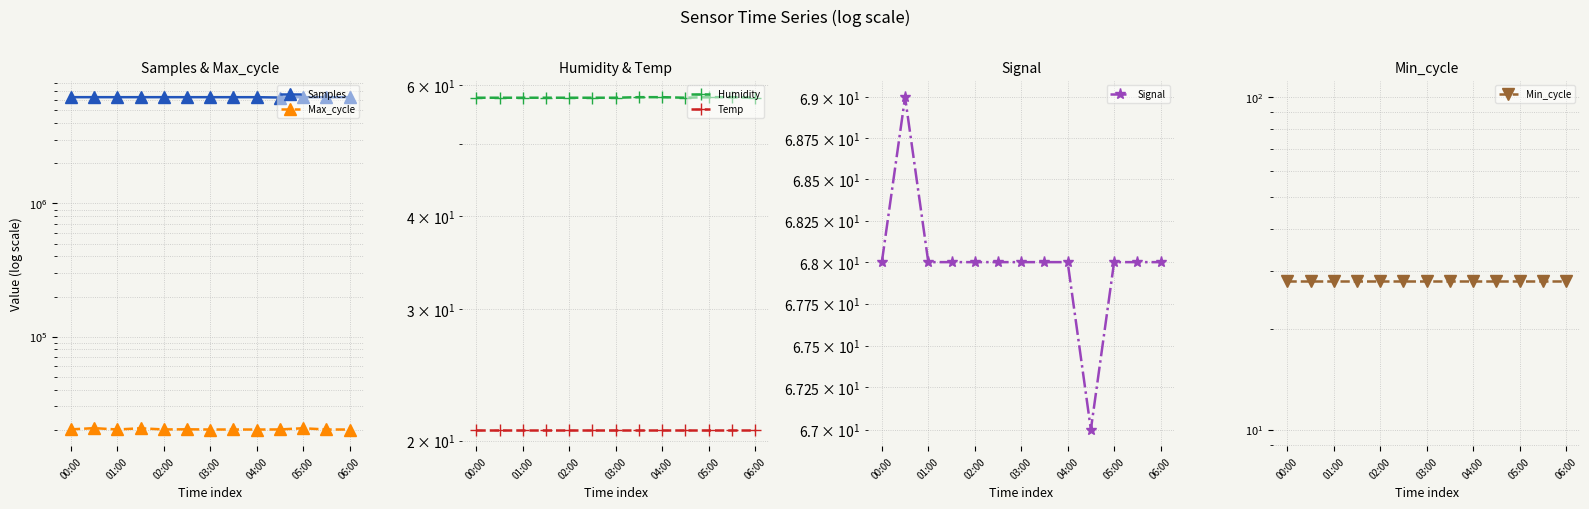

At which label is Signal closest to 68?

00:00